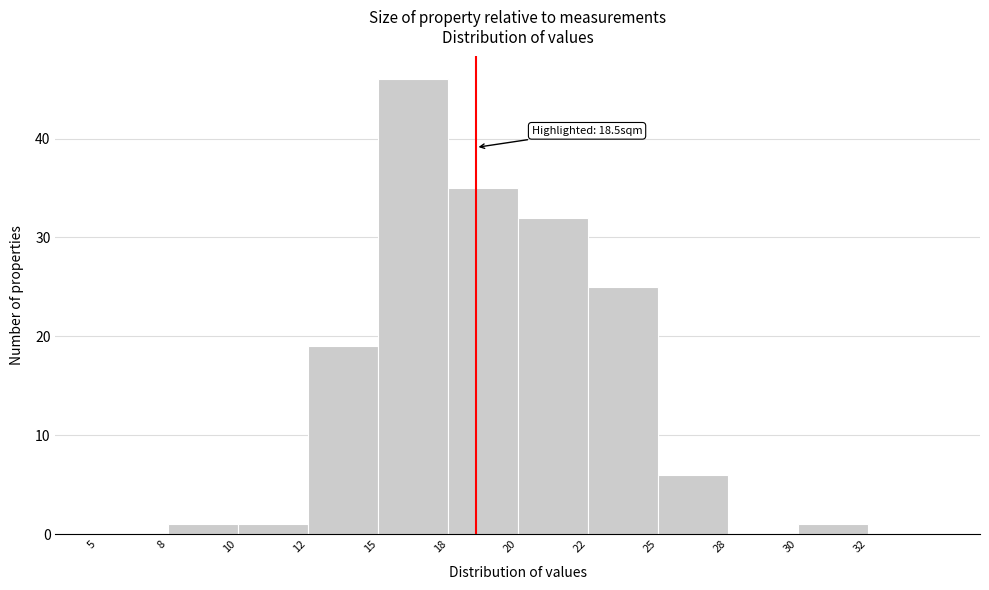

Reading left to right, transcribe all the data shown in this chart.

5=0	8=1	10=1	12=19	15=46	18=35	20=32	22=25	25=6	28=0	30=1	32=0